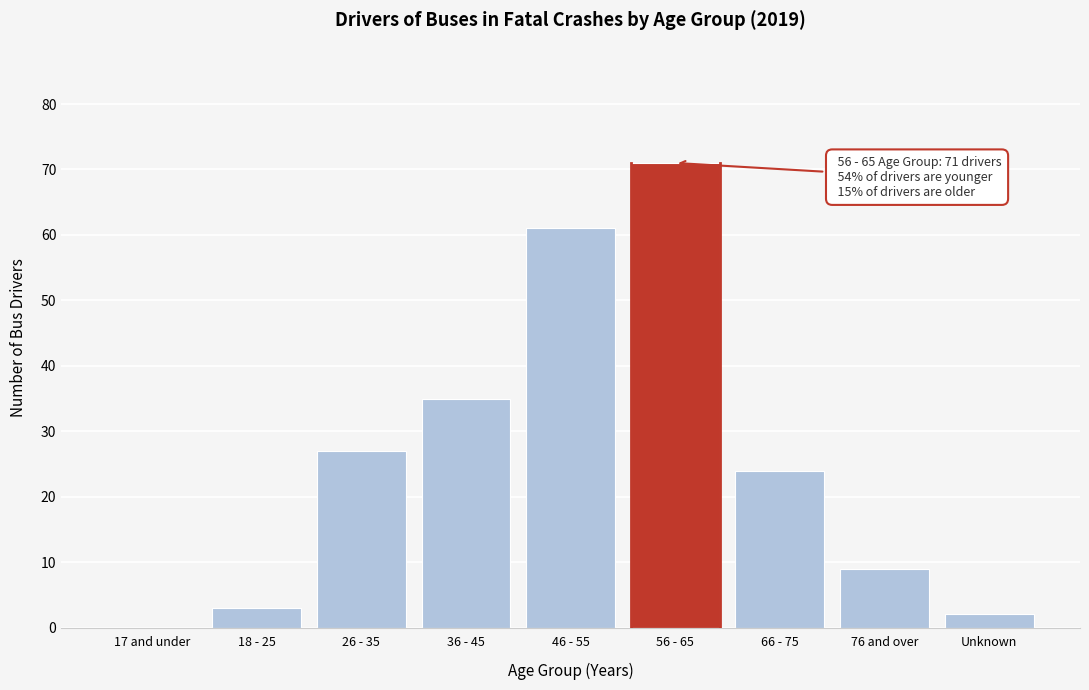

Reading left to right, what are all the values shown in this chart?

17 and under=0	18 - 25=3	26 - 35=27	36 - 45=35	46 - 55=61	56 - 65=71	66 - 75=24	76 and over=9	Unknown=2